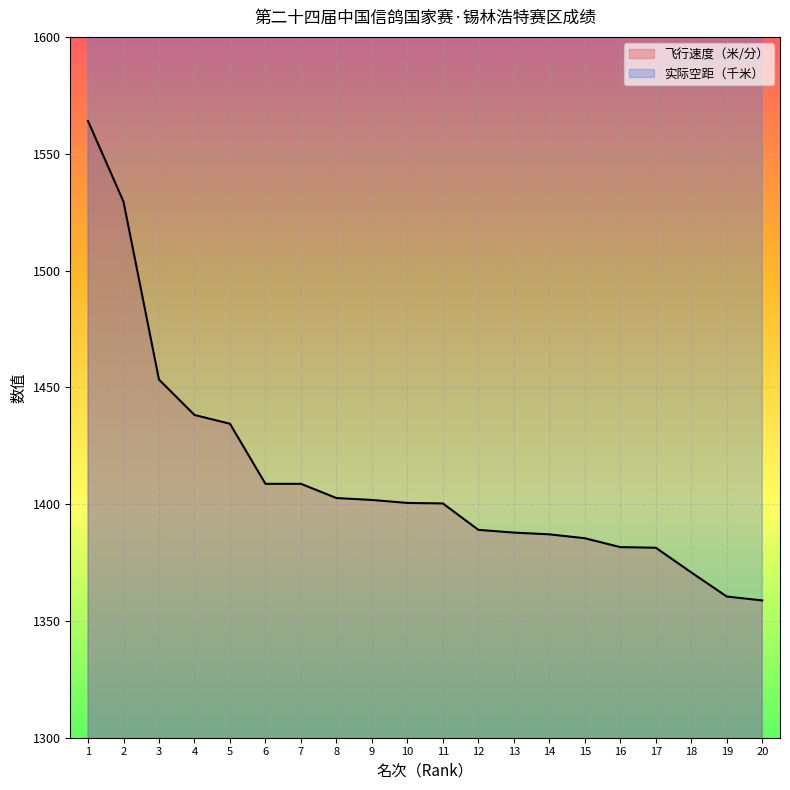

What is the maximum value for 飞行速度（米/分）?

1564.0